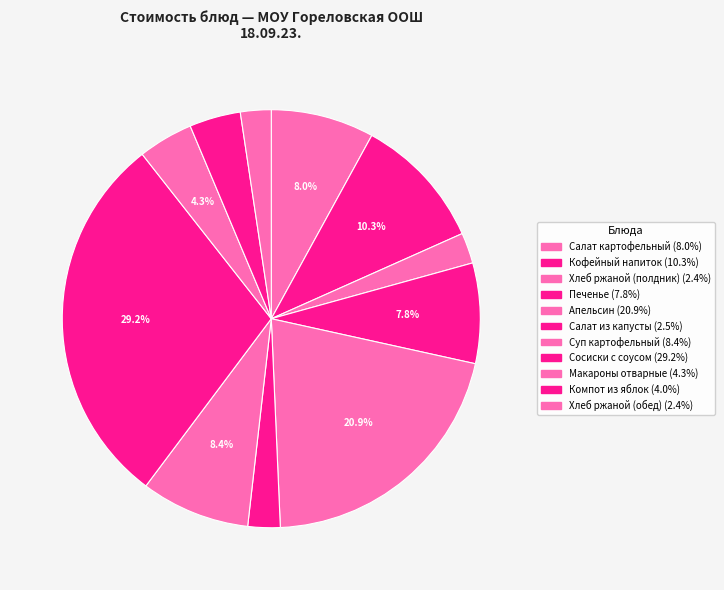

Rank the categories by value from highest to lowest.

Сосиски с соусом, Апельсин, Кофейный напиток, Суп картофельный, Салат картофельный, Печенье, Макароны отварные, Компот из яблок, Салат из капусты, Хлеб ржаной (полдник), Хлеб ржаной (обед)